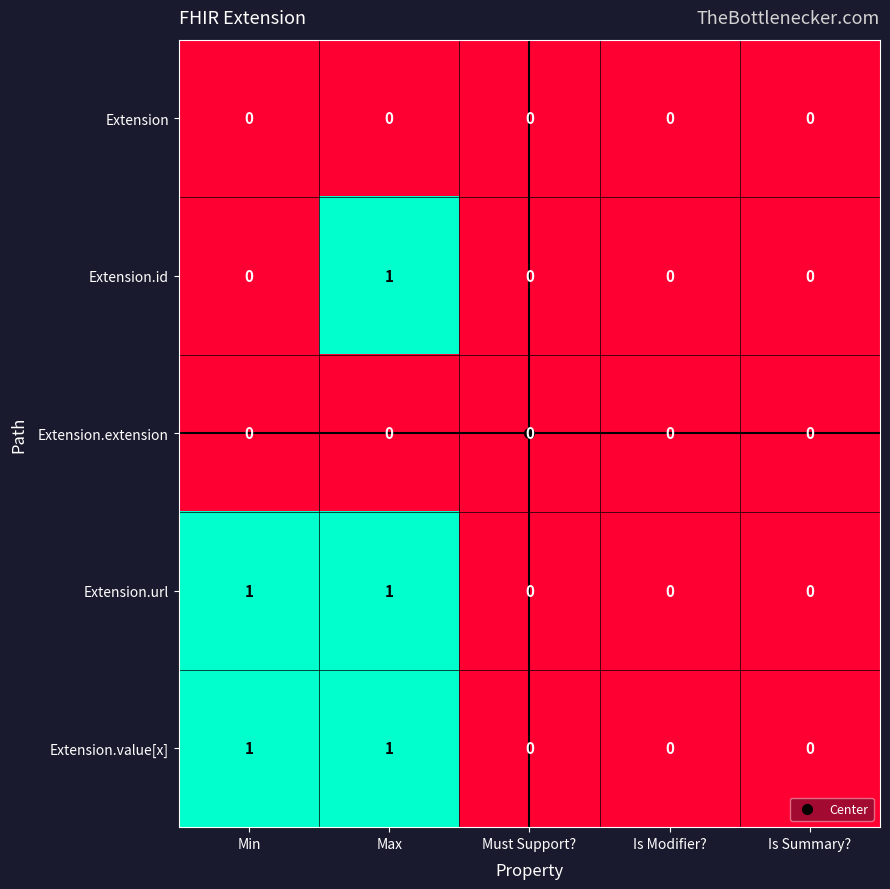

True or false: Extension.value[x] has a value of -1 at Is Summary?.

False